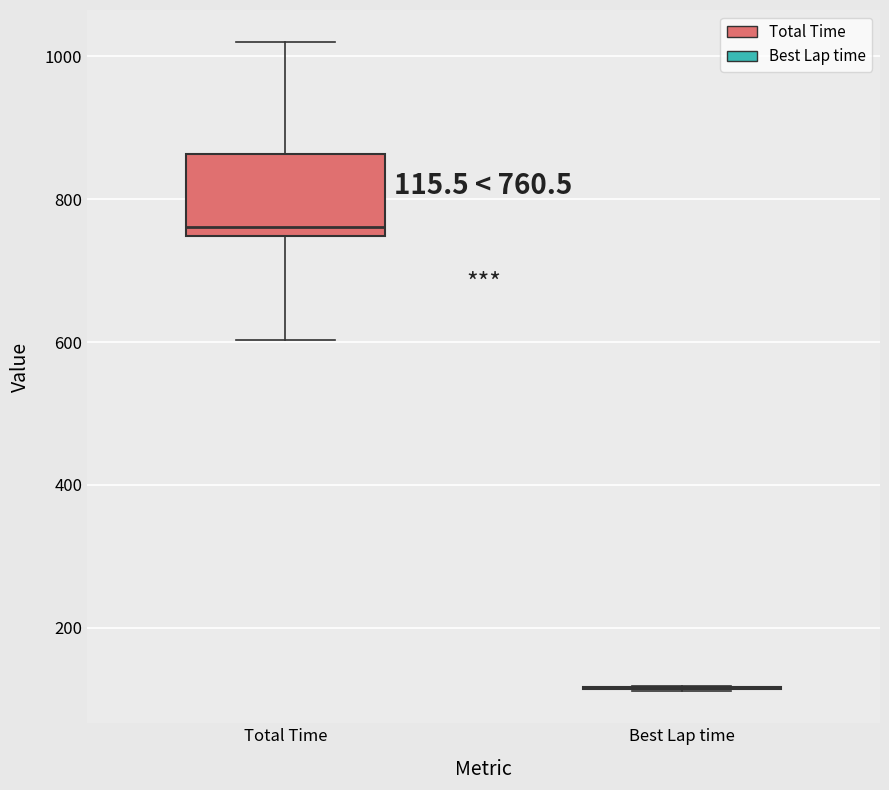

Which box is the tallest, from its lower edge to its upper edge?

Total Time